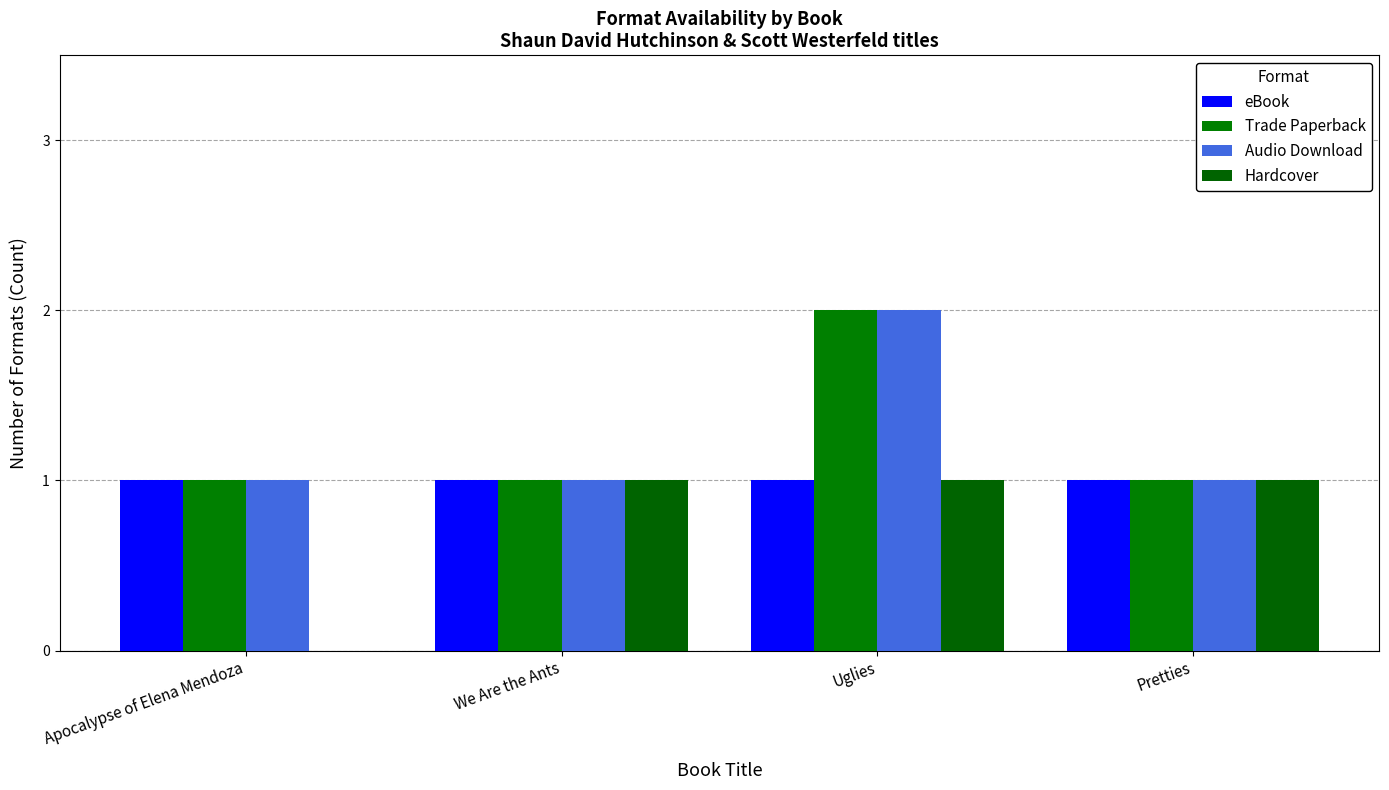

Which label corresponds to the largest value in the chart?

Uglies